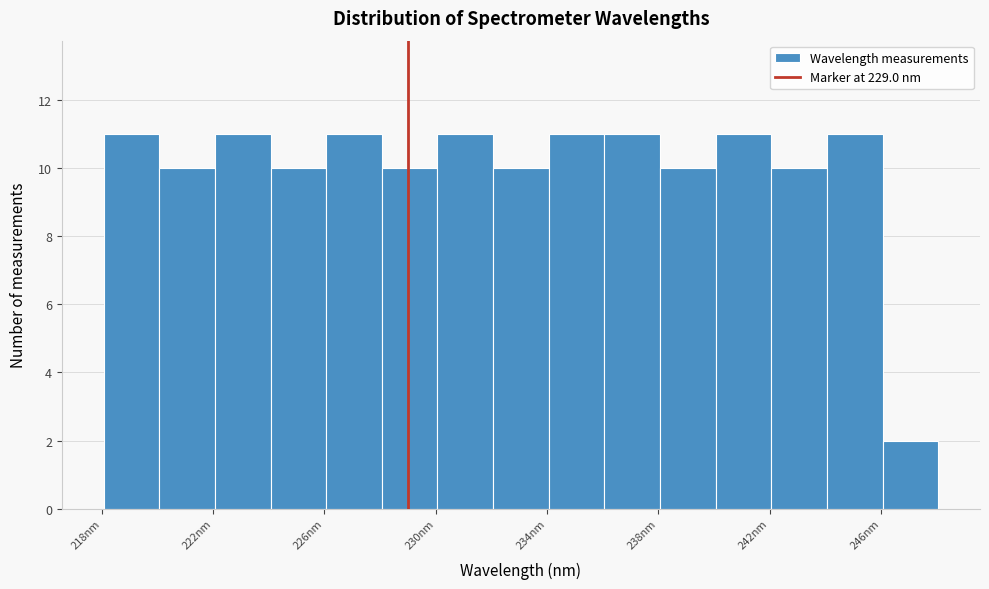

Reading left to right, list every bar in this chart as the range it spans on the x-axis followed by its height. Neither the bar edges nor the heights are printed on the chart, so give them approximately, as read against the axes.

218 to 220: 11
220 to 222: 10
222 to 224: 11
224 to 226: 10
226 to 228: 11
228 to 230: 10
230 to 232: 11
232 to 234: 10
234 to 236: 11
236 to 238: 11
238 to 240: 10
240 to 242: 11
242 to 244: 10
244 to 246: 11
246 to 248: 2